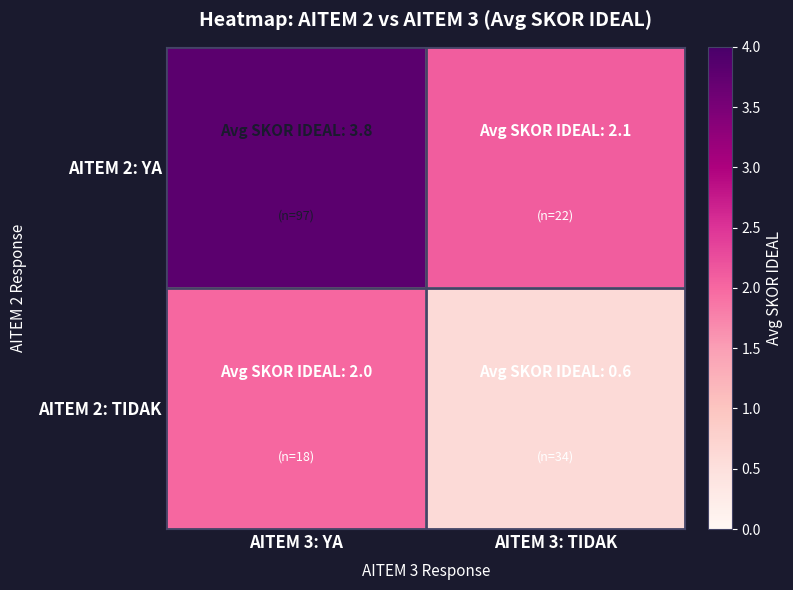

Reading left to right, list all the values displayed in this chart.

AITEM 2: YA: AITEM 3: YA=3.8	AITEM 3: TIDAK=2.1
AITEM 2: TIDAK: AITEM 3: YA=2.0	AITEM 3: TIDAK=0.6